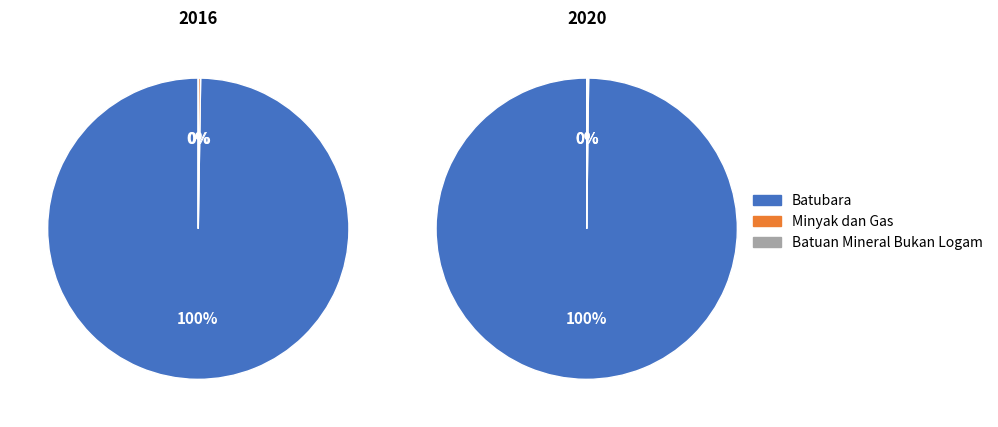

Count the number of slices in the pie.

3